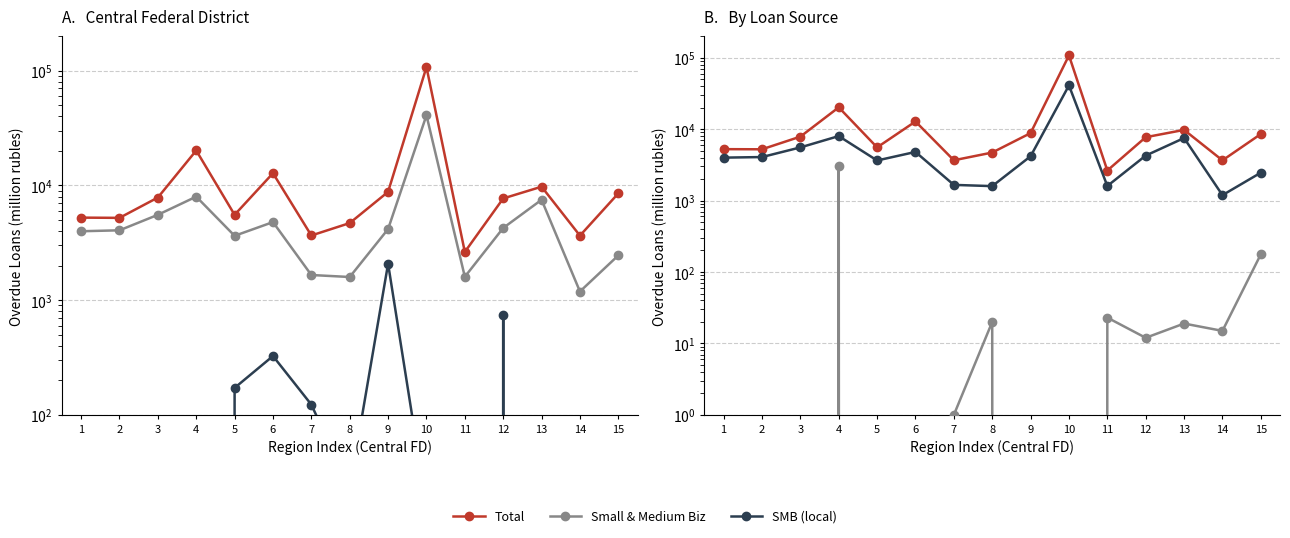

The SMB (other regions) series shows -1745 at 2. True or false?

False